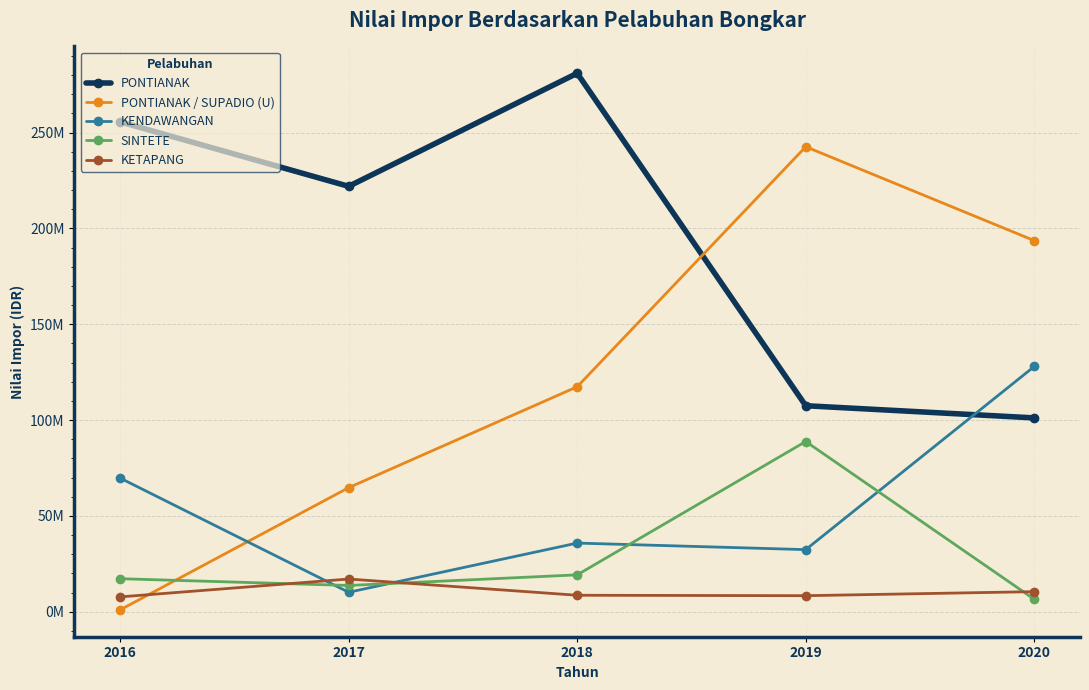

At which category does KENDAWANGAN reach its first local peak?

2018